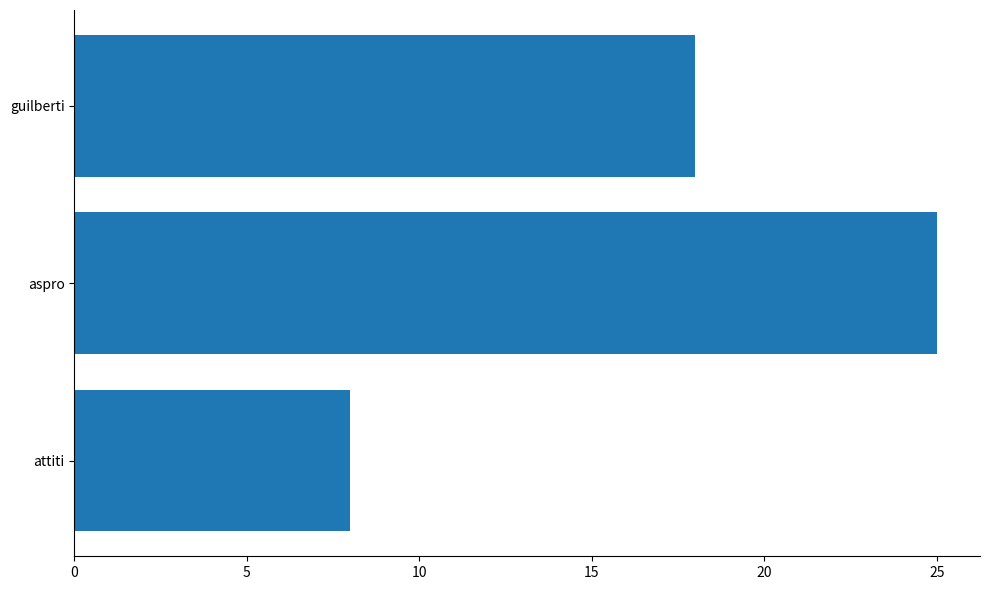

Is it true that the value at aspro is 25?

True